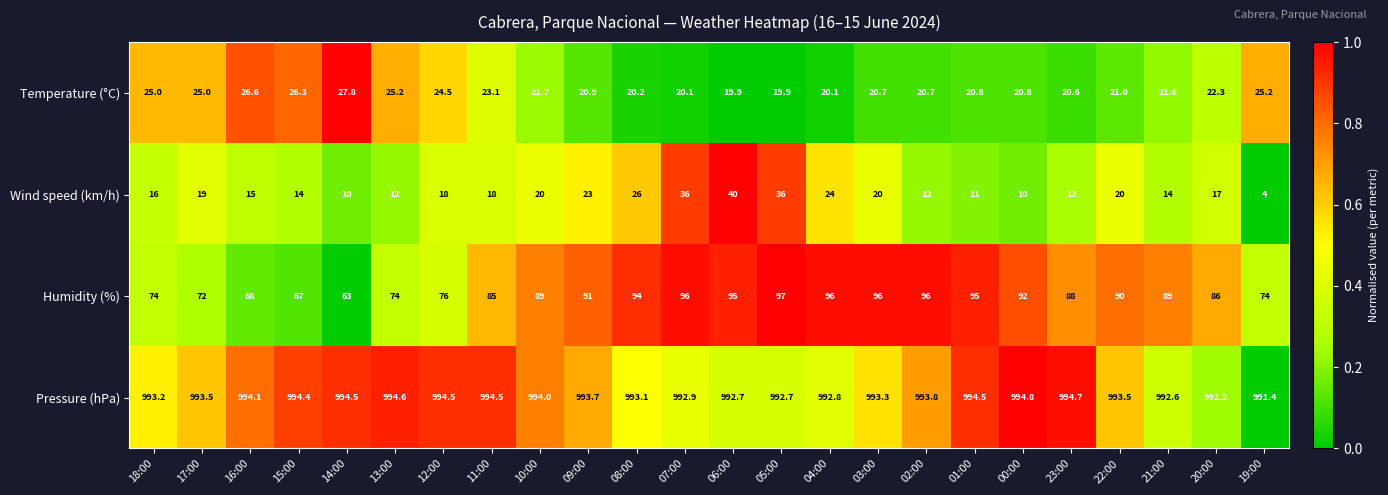

At how many categories does at least one series exceed 713?

24